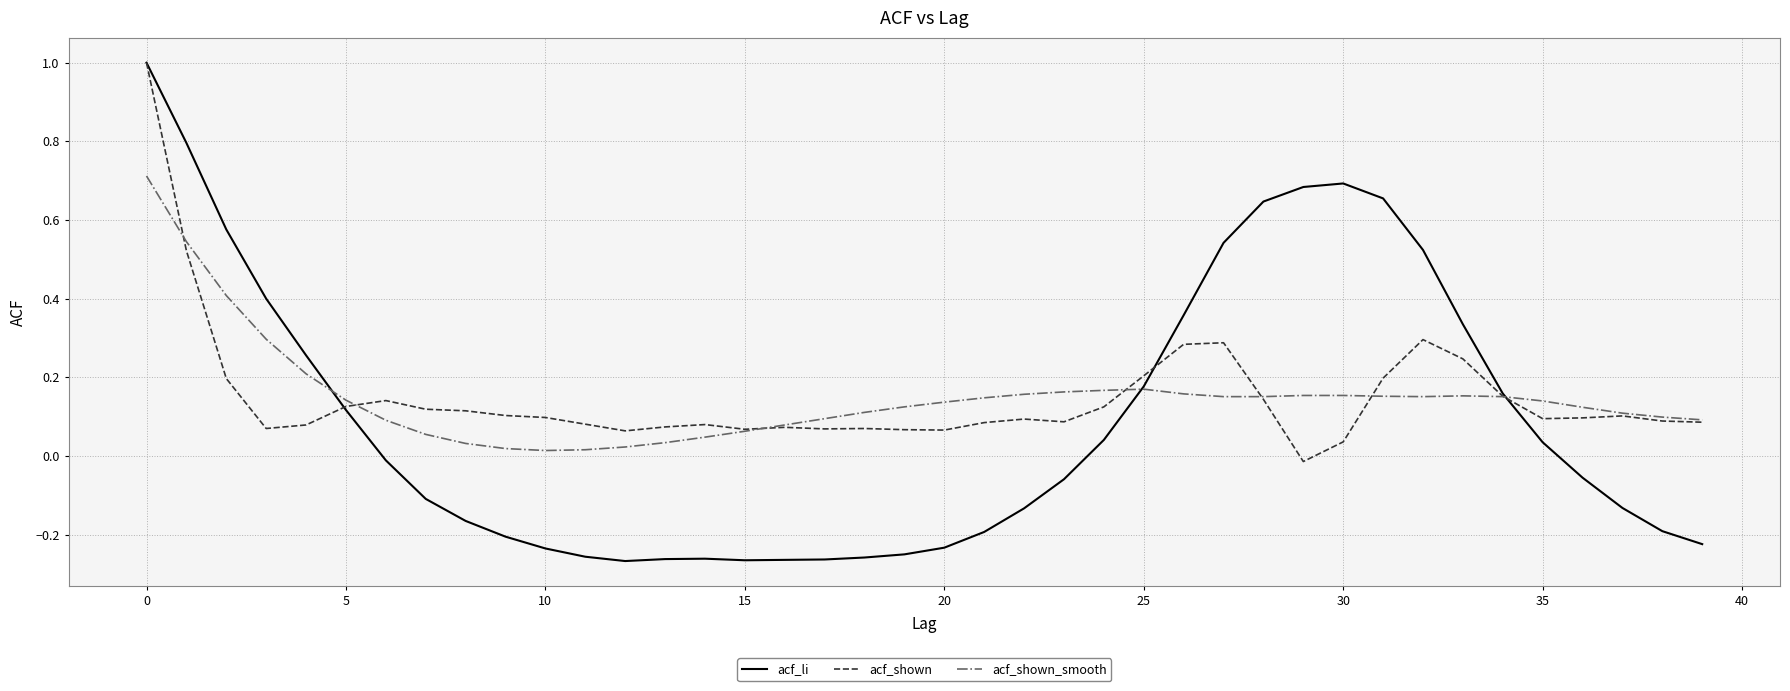

Which series has the widest spread of values?

acf_li